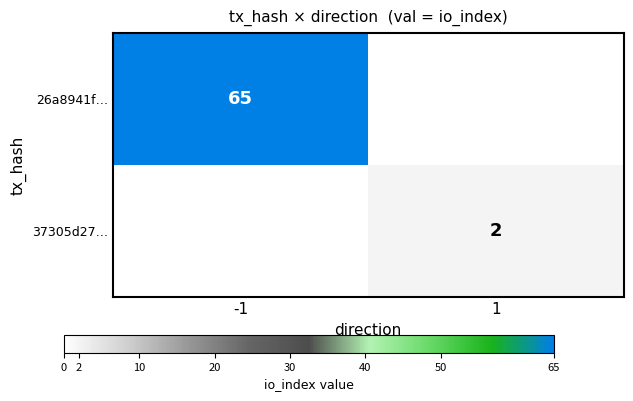

Is it true that 37305d27… equals 1 at 1?

False